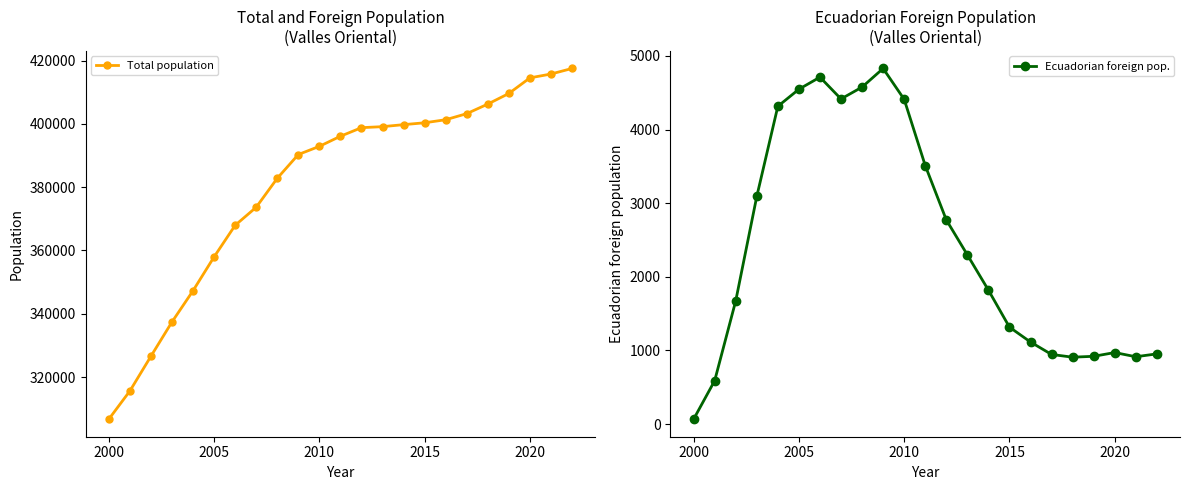

What are all the series names shown in the legend?

Total population, Ecuadorian foreign pop.